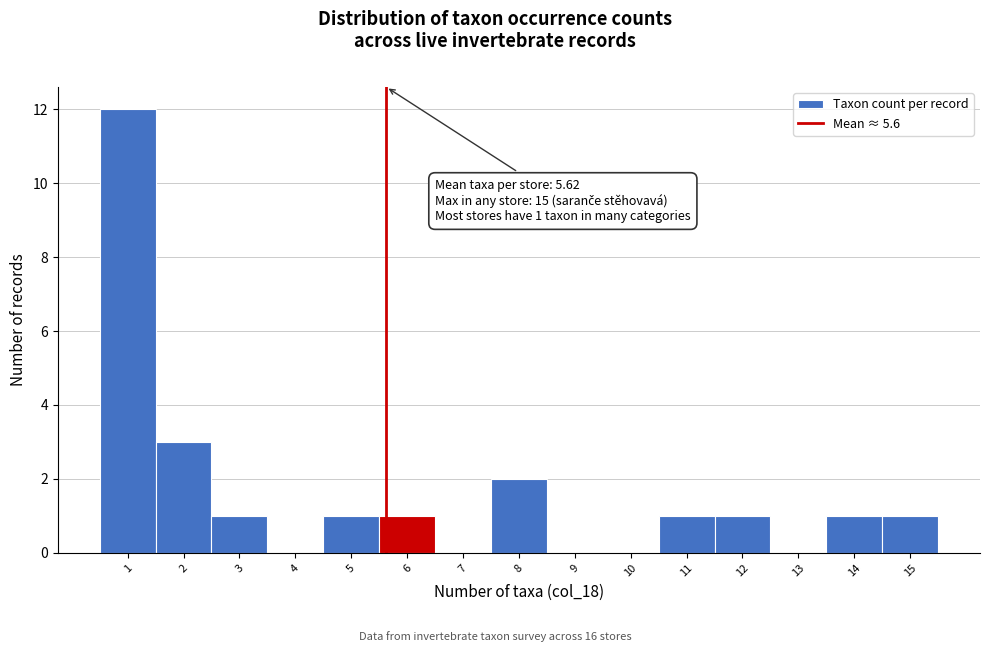

Over which range of the x-axis is the bar tallest?

0.5 to 1.5